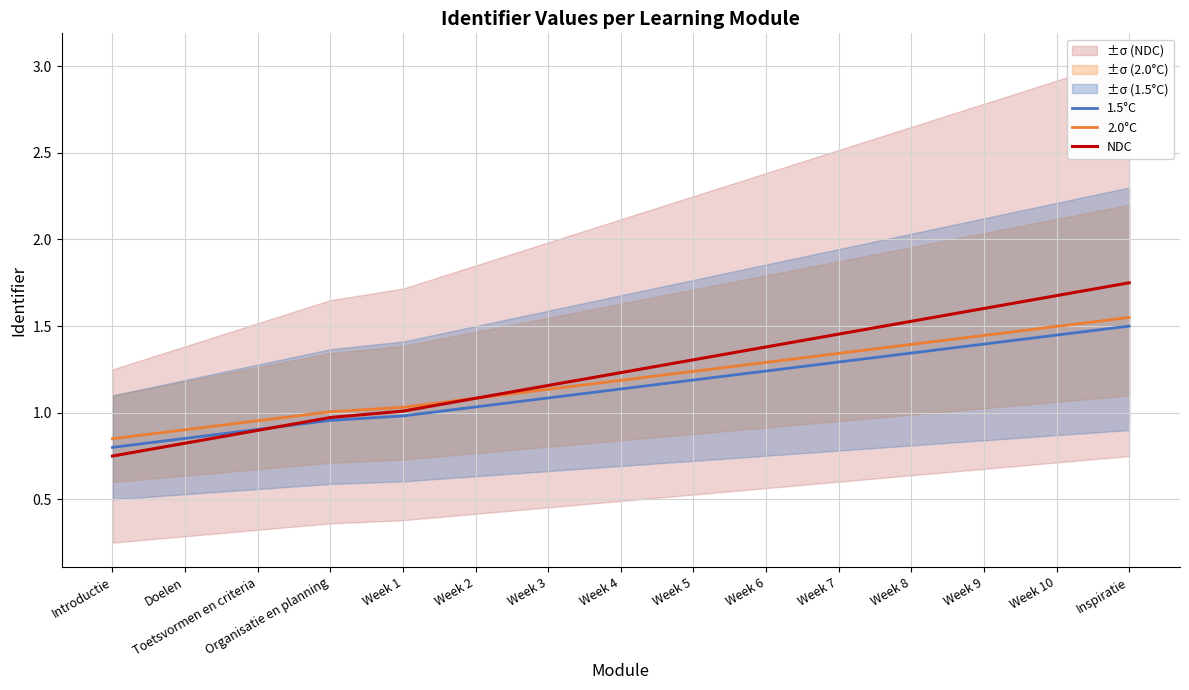

At which category is the sum across all series the highest?

Inspiratie